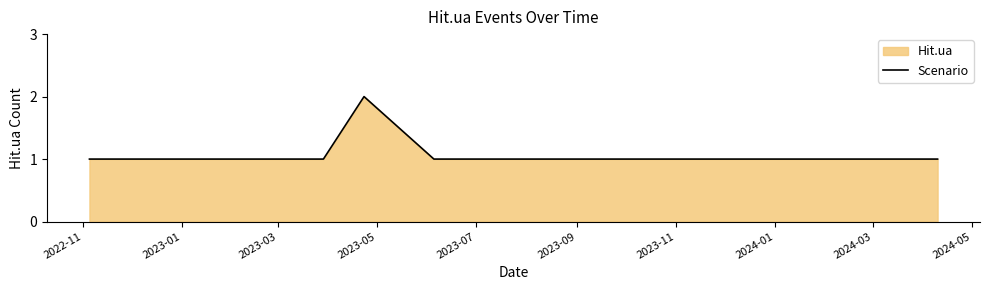

How many lines are shown in the chart?

1